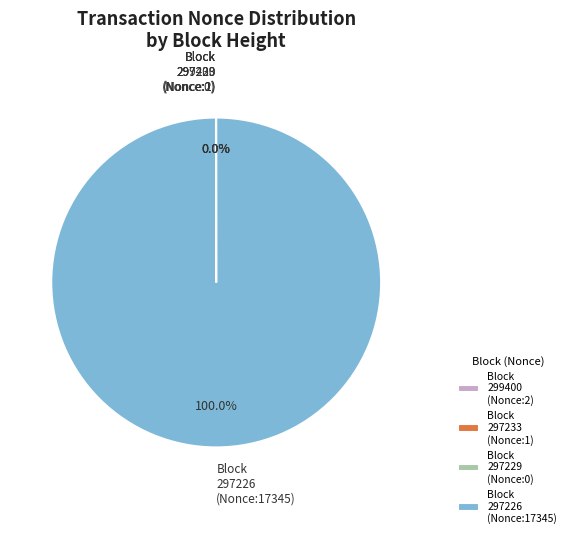

Which category accounts for the majority?

Block 297226 (Nonce:17345)